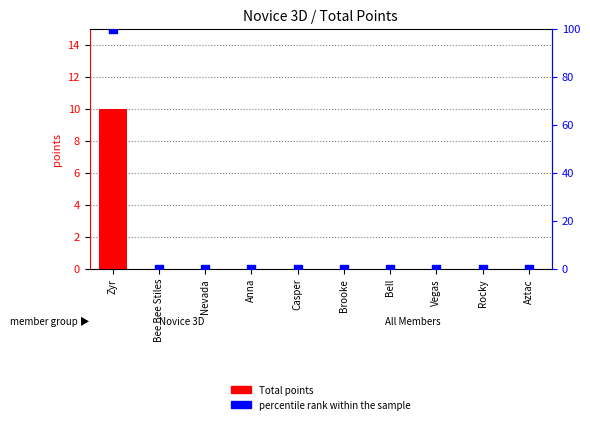

Which series contains the highest Y value?

percentile rank within the sample